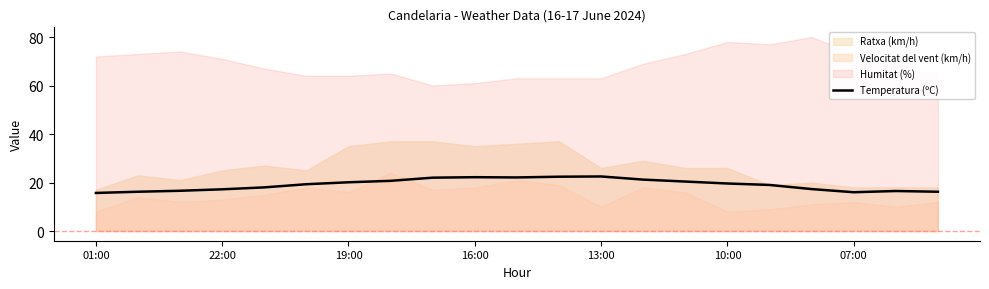

The Temperatura (ºC) series shows 15.7 at 01:00. True or false?

True